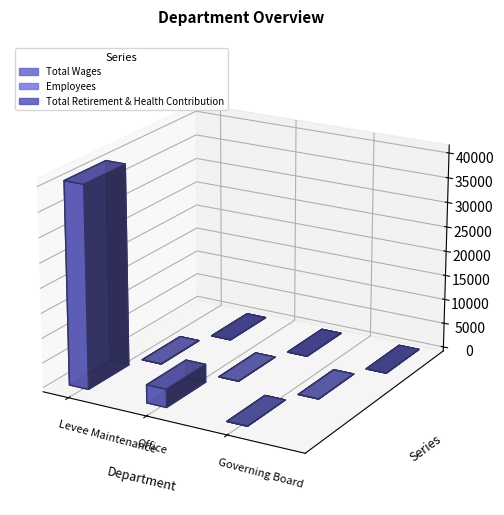

Does the chart contain stacked bars?

No